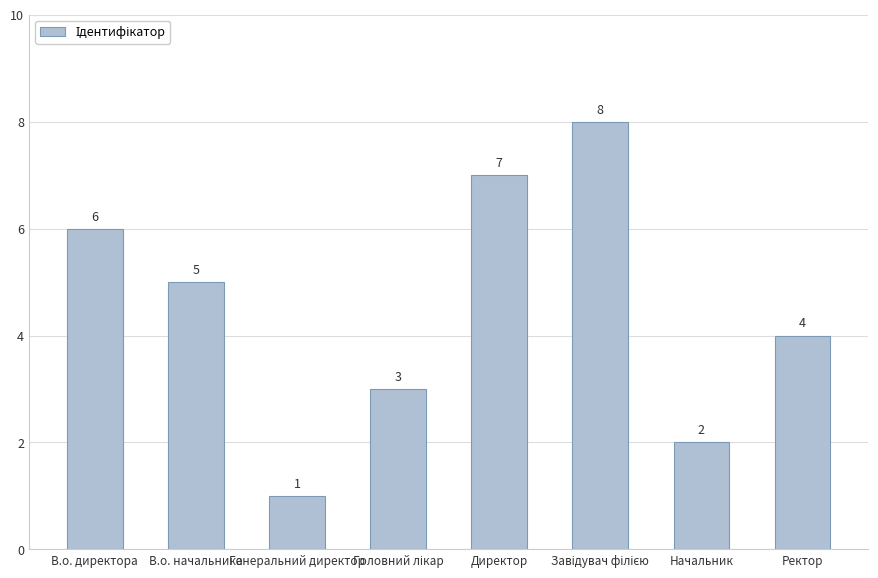

Which label corresponds to the smallest value in the chart?

Генеральний директор